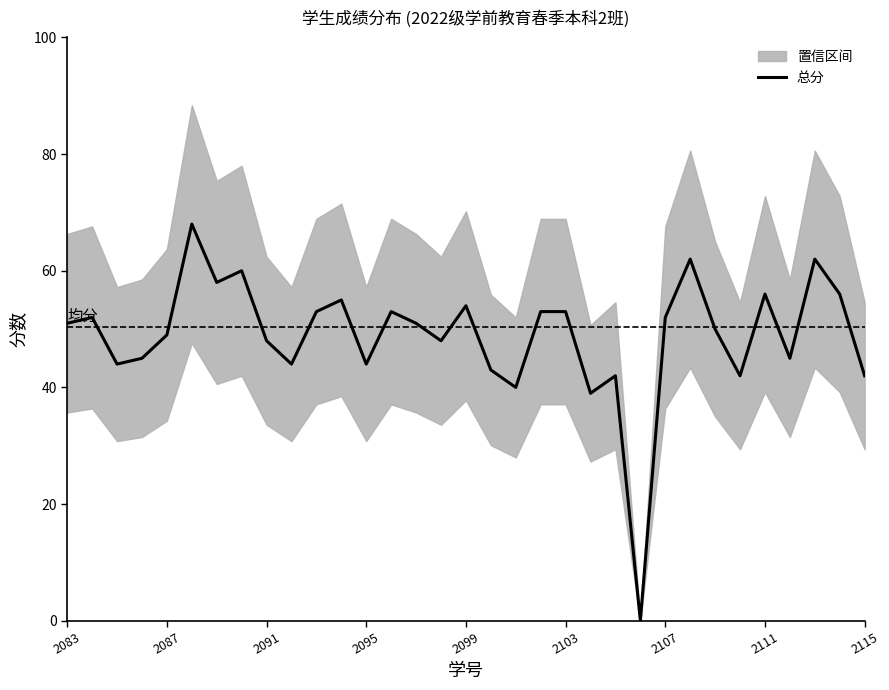

What is the maximum value shown in the chart?

68